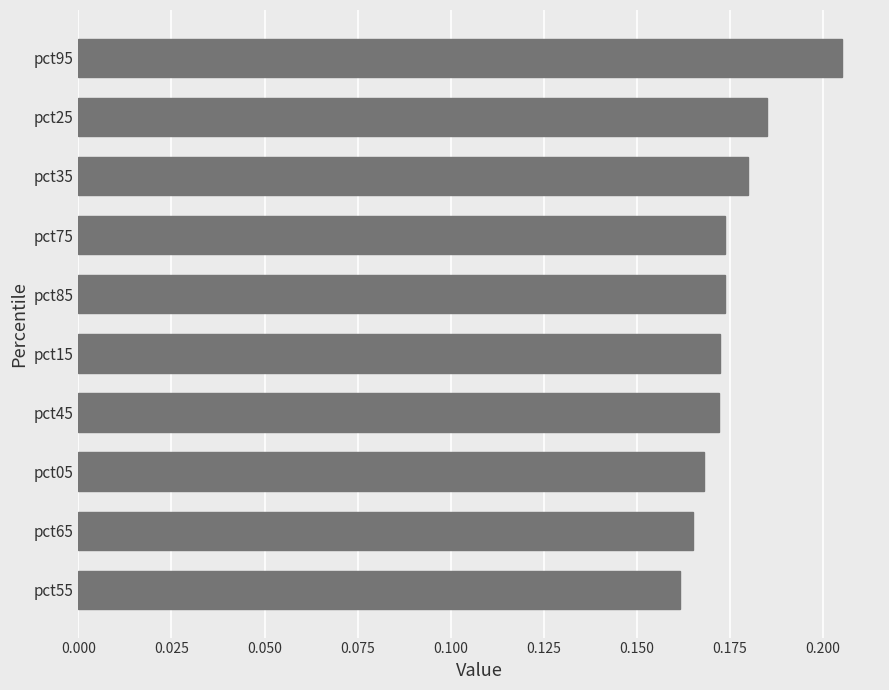

Which has a higher value, pct45 or pct65?

pct45